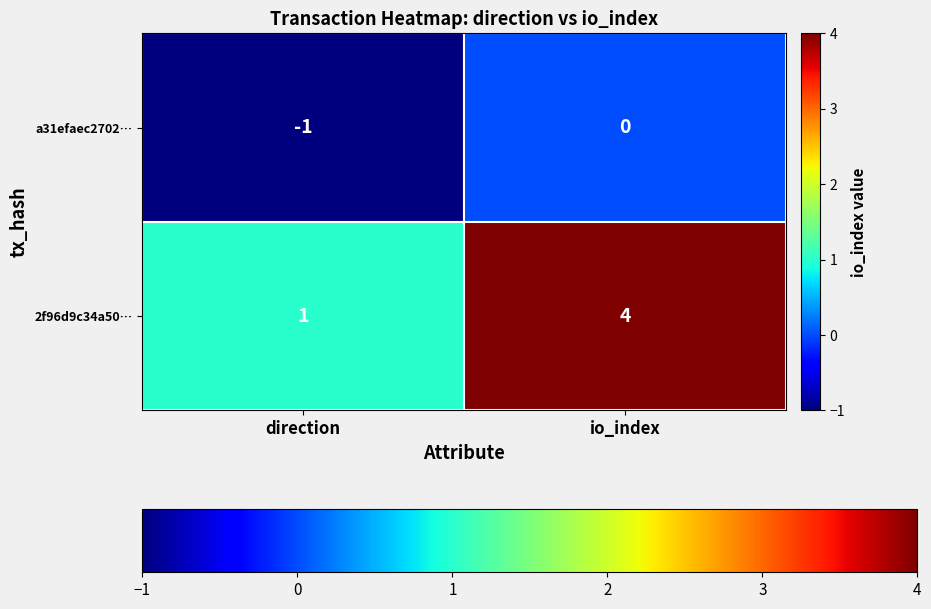

What is the spread (max minus min) of values at io_index?

4